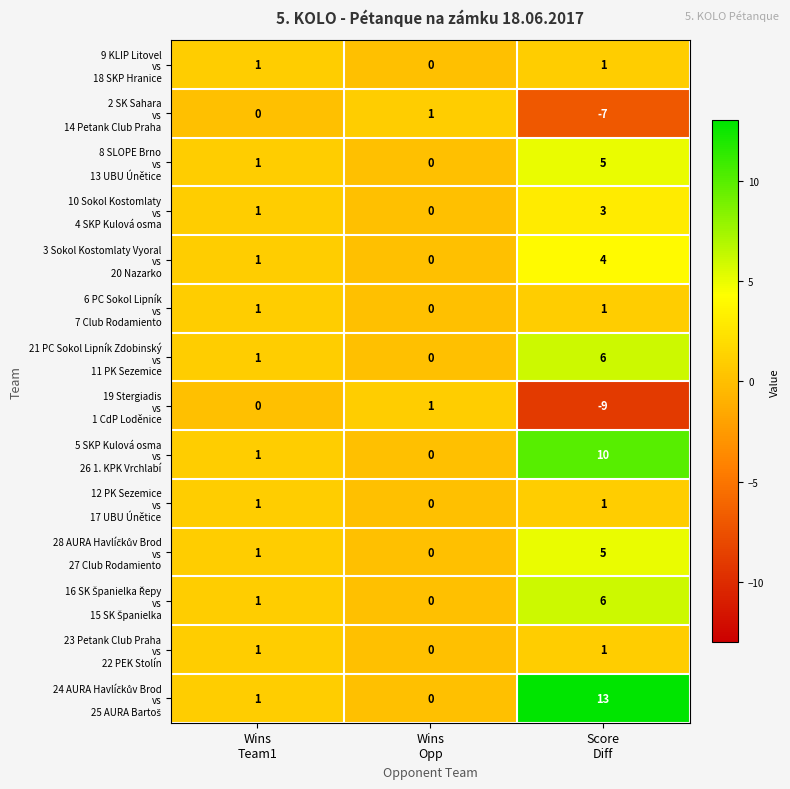

What is the maximum value shown in the chart?

13